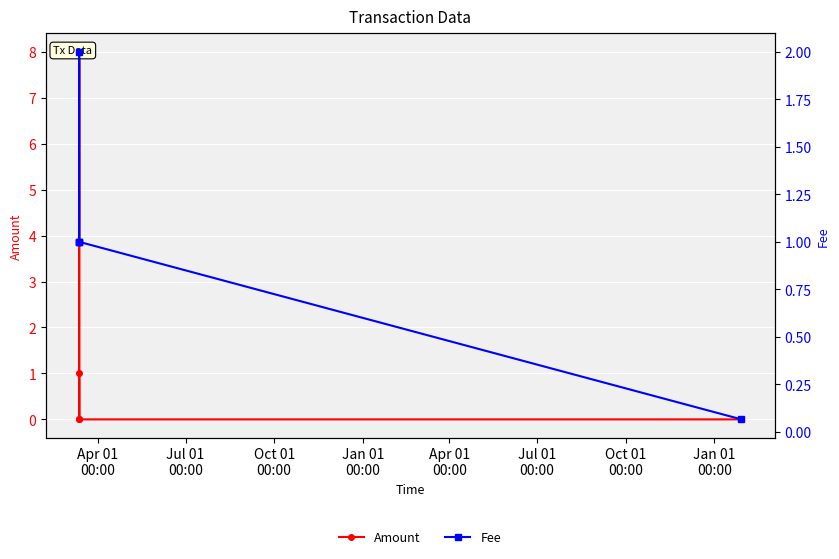

How many values in the Amount series exceed 0?

2